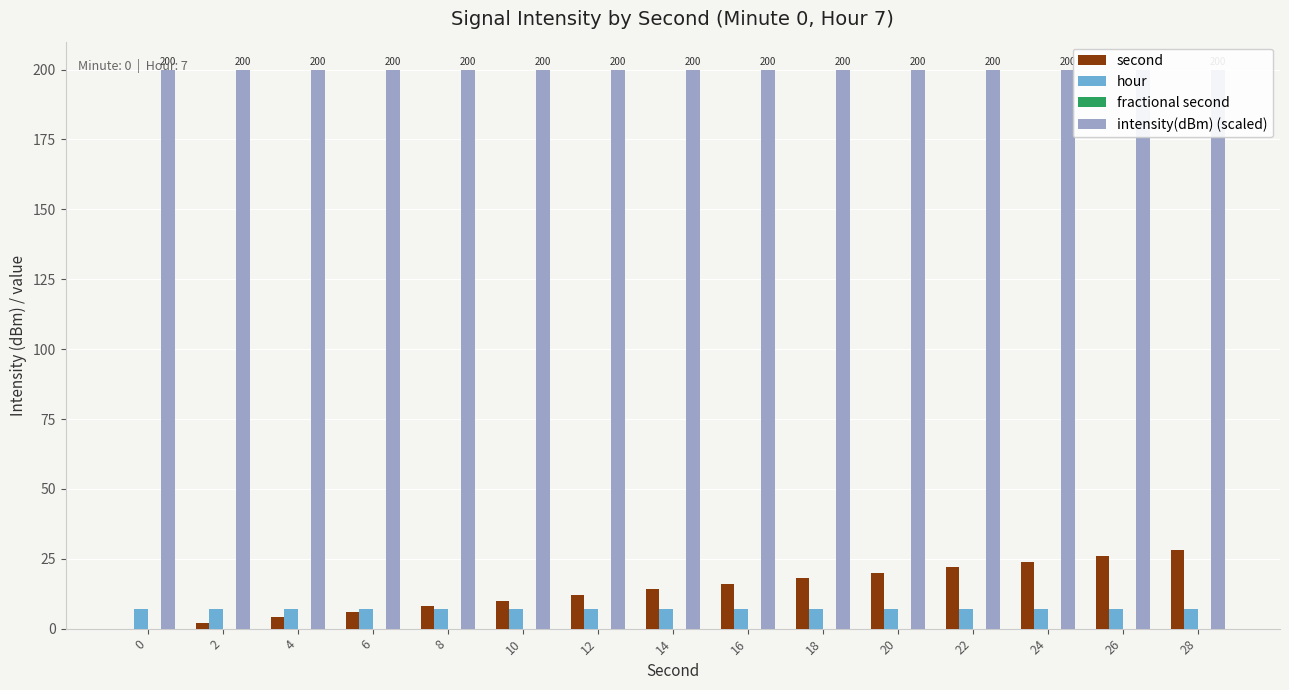

What is the difference between the highest and lowest values at 14?

200